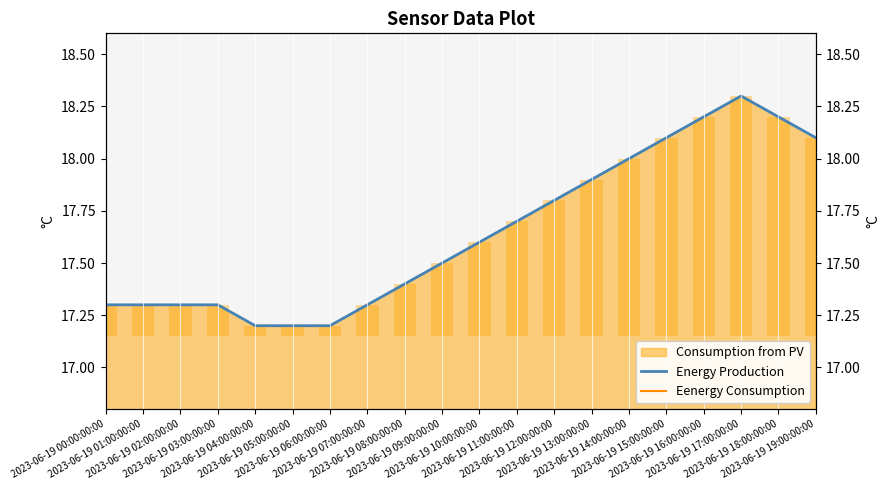

Reading left to right, list all the values displayed in this chart.

Energy Production: 17.3	17.3	17.3	17.3	17.2	17.2	17.2	17.3	17.4	17.5	17.6	17.7	17.8	17.9	18.0	18.1	18.2	18.3	18.2	18.1
Eenergy Consumption: 20.0	20.0	20.0	20.0	20.0	20.0	20.0	20.0	20.0	20.0	20.0	20.0	20.0	20.0	20.0	20.0	20.0	20.0	20.0	20.0